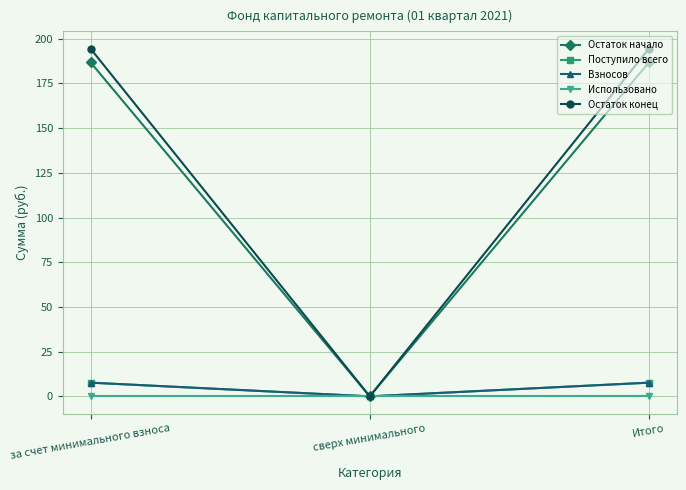

Reading left to right, transcribe all the data shown in this chart.

Остаток начало: 186.7	0.0	186.7
Поступило всего: 7.7	0.0	7.7
Взносов: 7.7	0.0	7.7
Использовано: 0.0	0.0	0.0
Остаток конец: 194.4	0.0	194.4